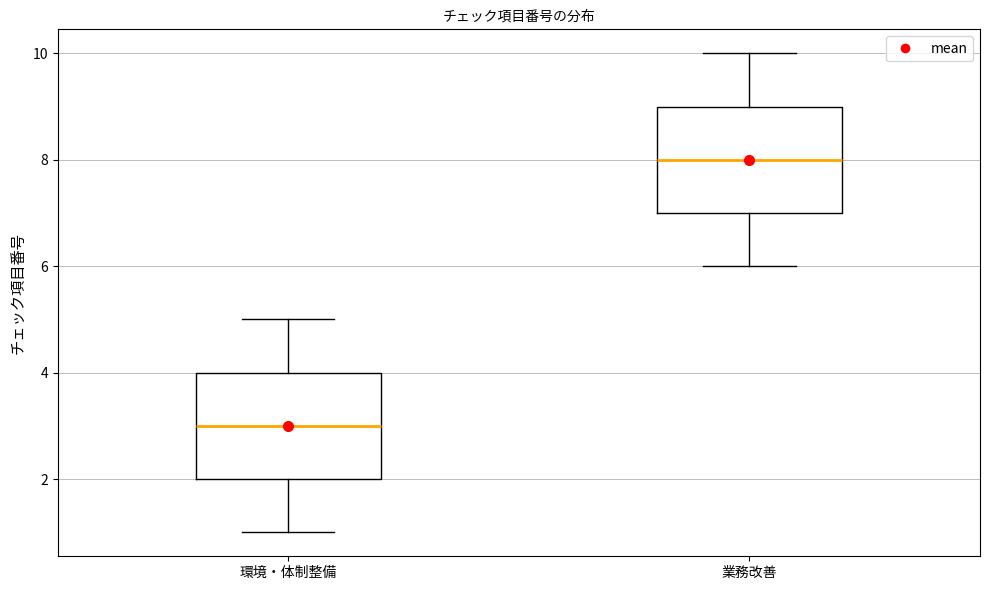

Which box has the lowest median line?

環境・体制整備